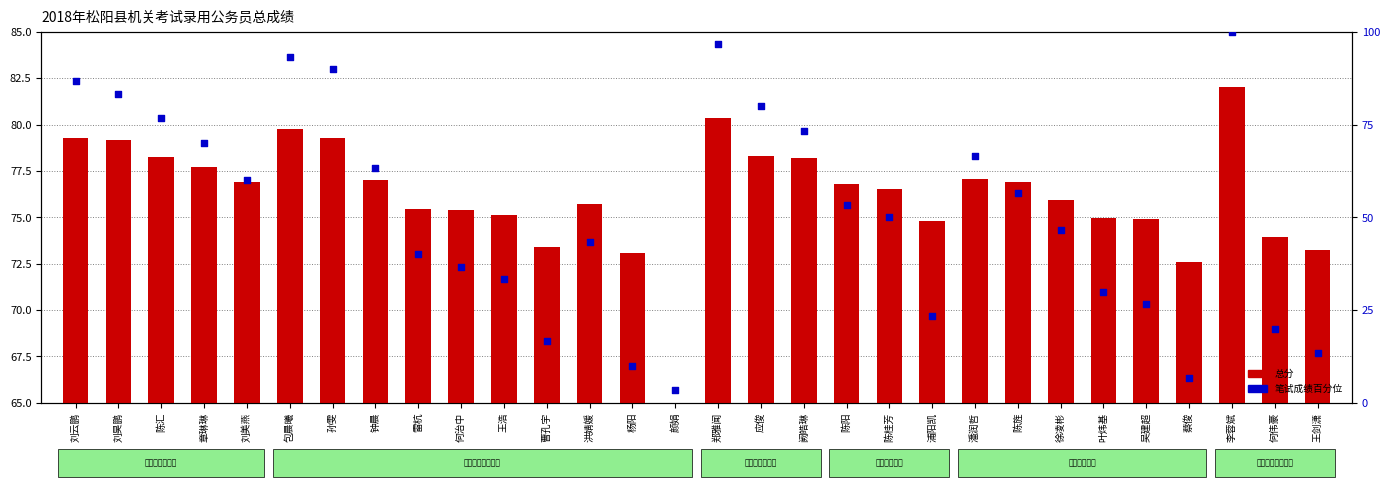

Which series reaches the minimum Y coordinate?

笔试成绩百分位